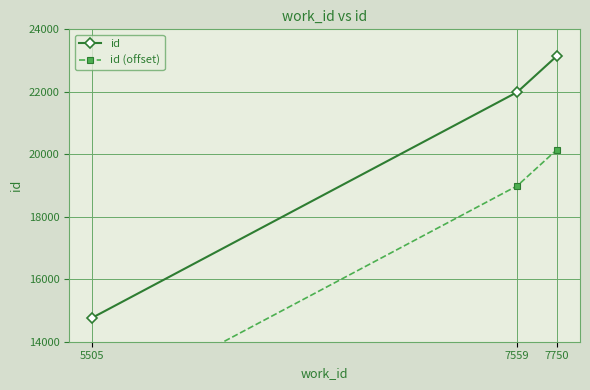

Which series has the widest spread of values?

id